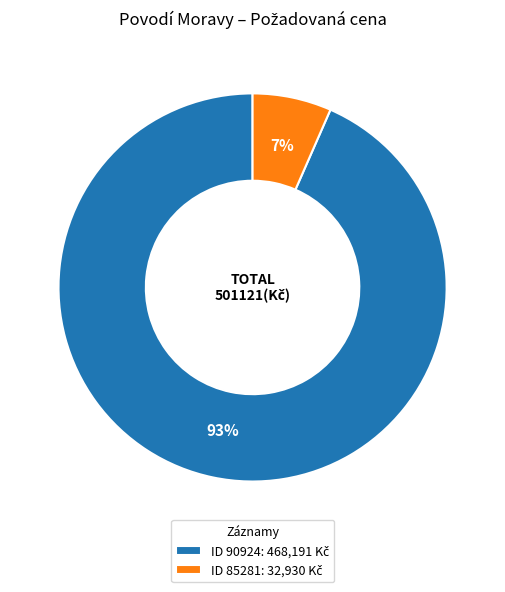

How many segments does this pie chart have?

2